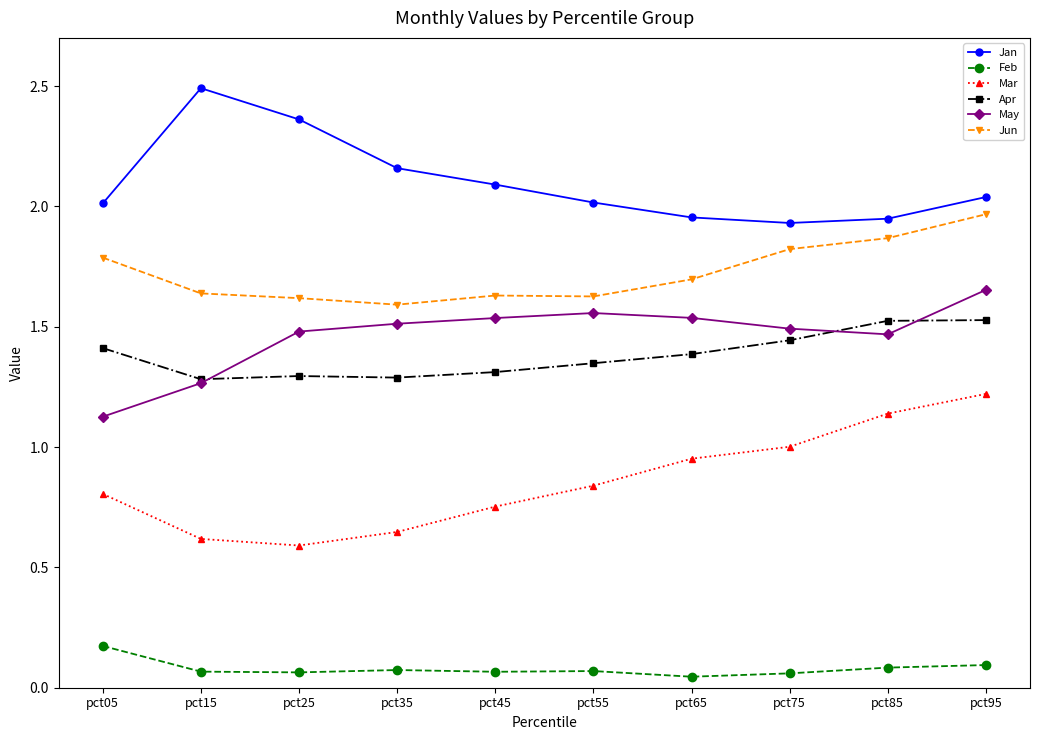

True or false: Apr and Feb cross at least once.

False